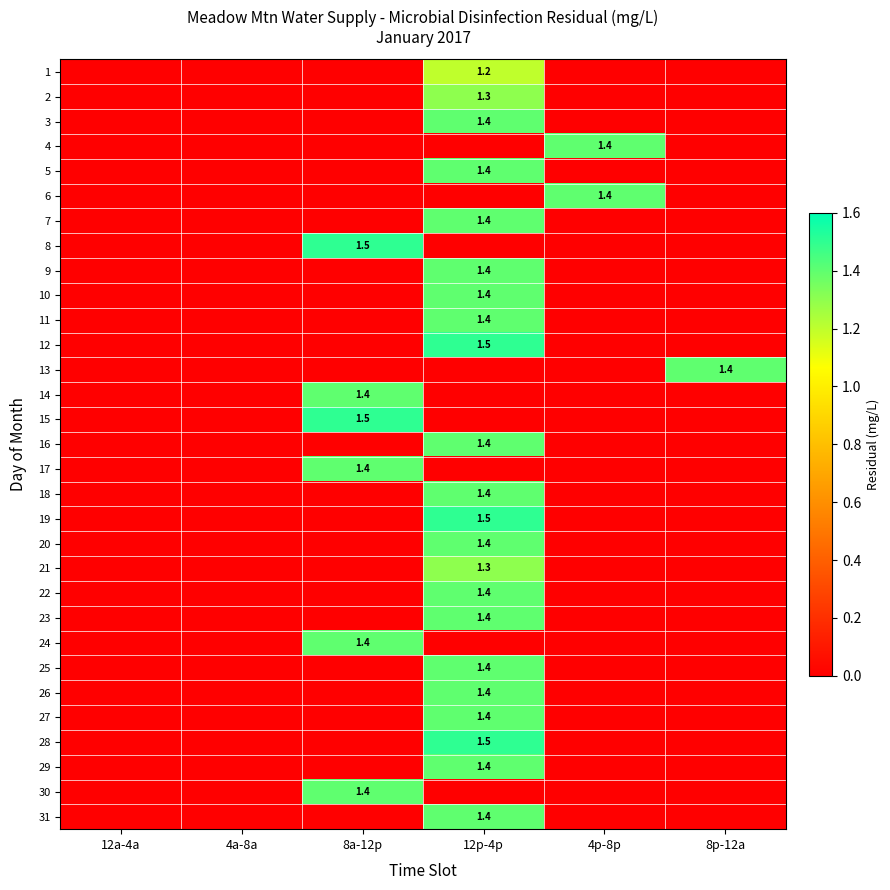

Is it true that 23 equals 1.4 at 12p-4p?

True